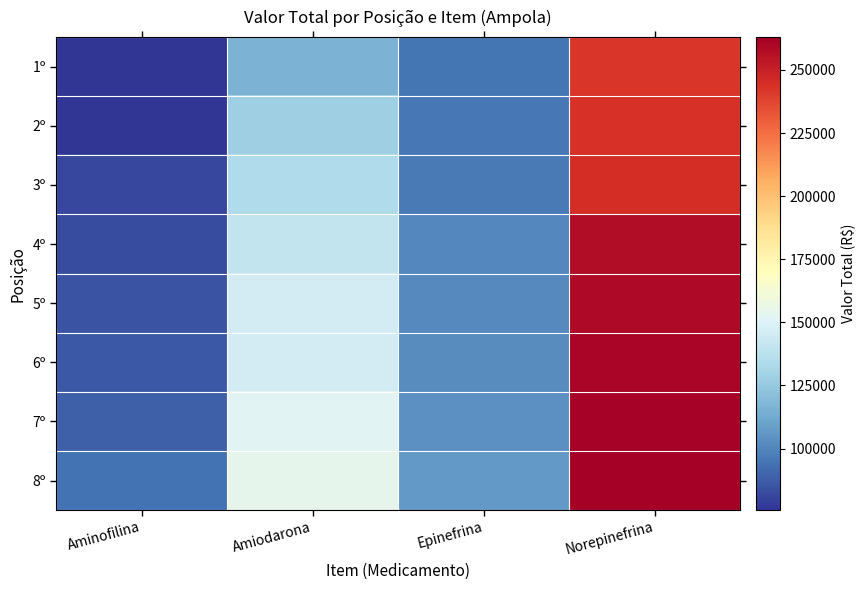

Which category has the highest value across all series?

Norepinefrina